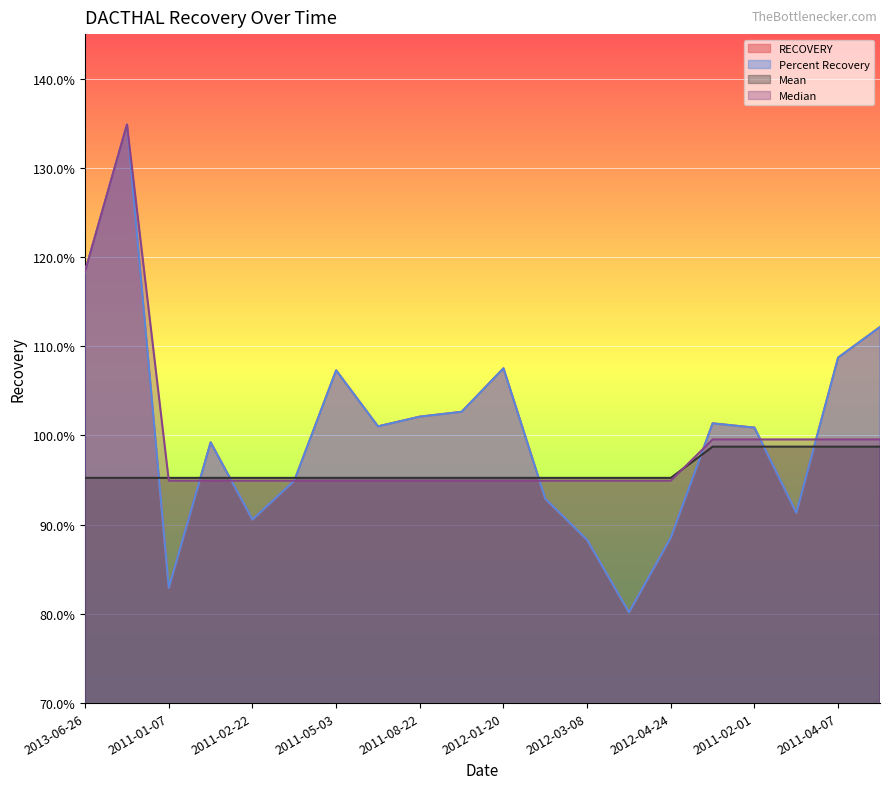

Which series changed the most between 2011-01-07 and 2012-02-09?

RECOVERY